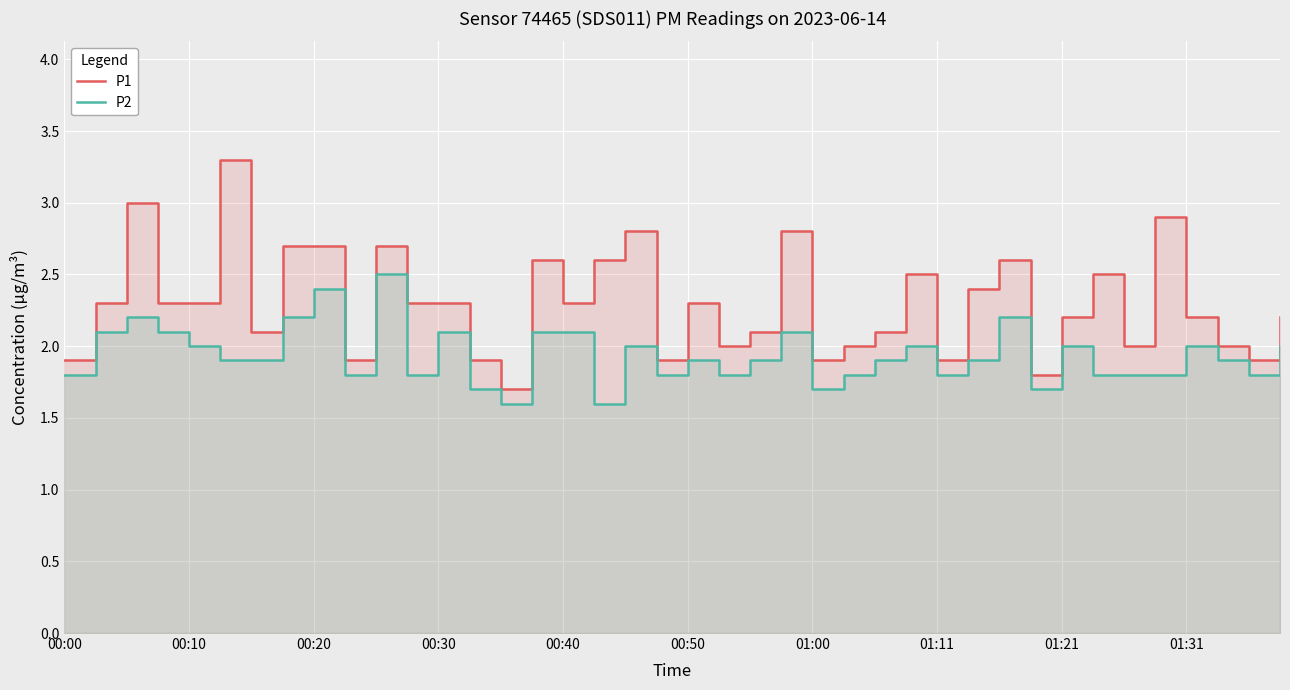

Which series has the widest spread of values?

P1